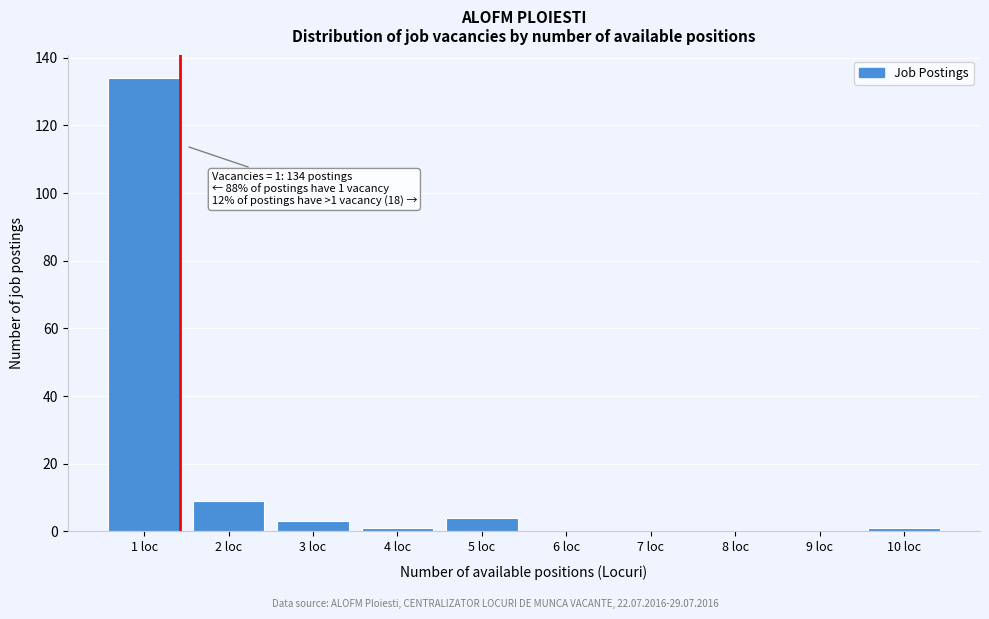

Which range on the x-axis has the tallest bar?

0.5 to 1.5